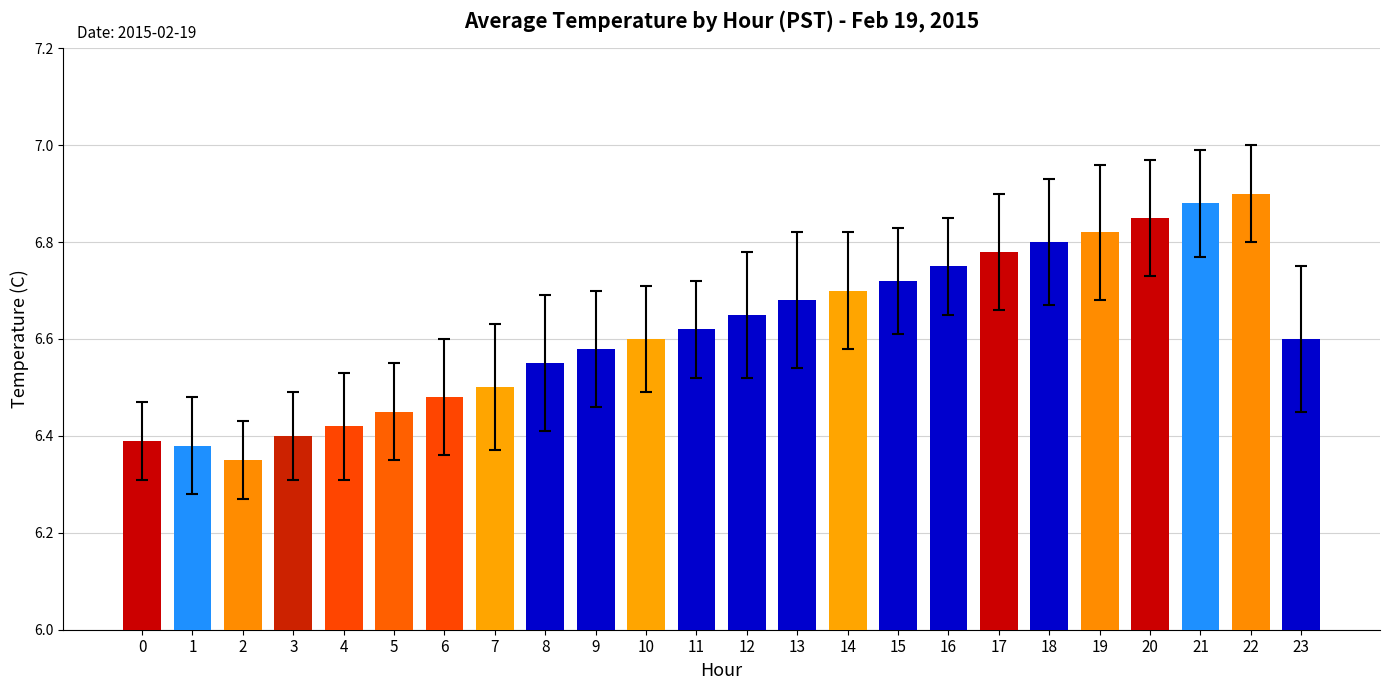

What is the difference between the maximum and second lowest values?

0.5